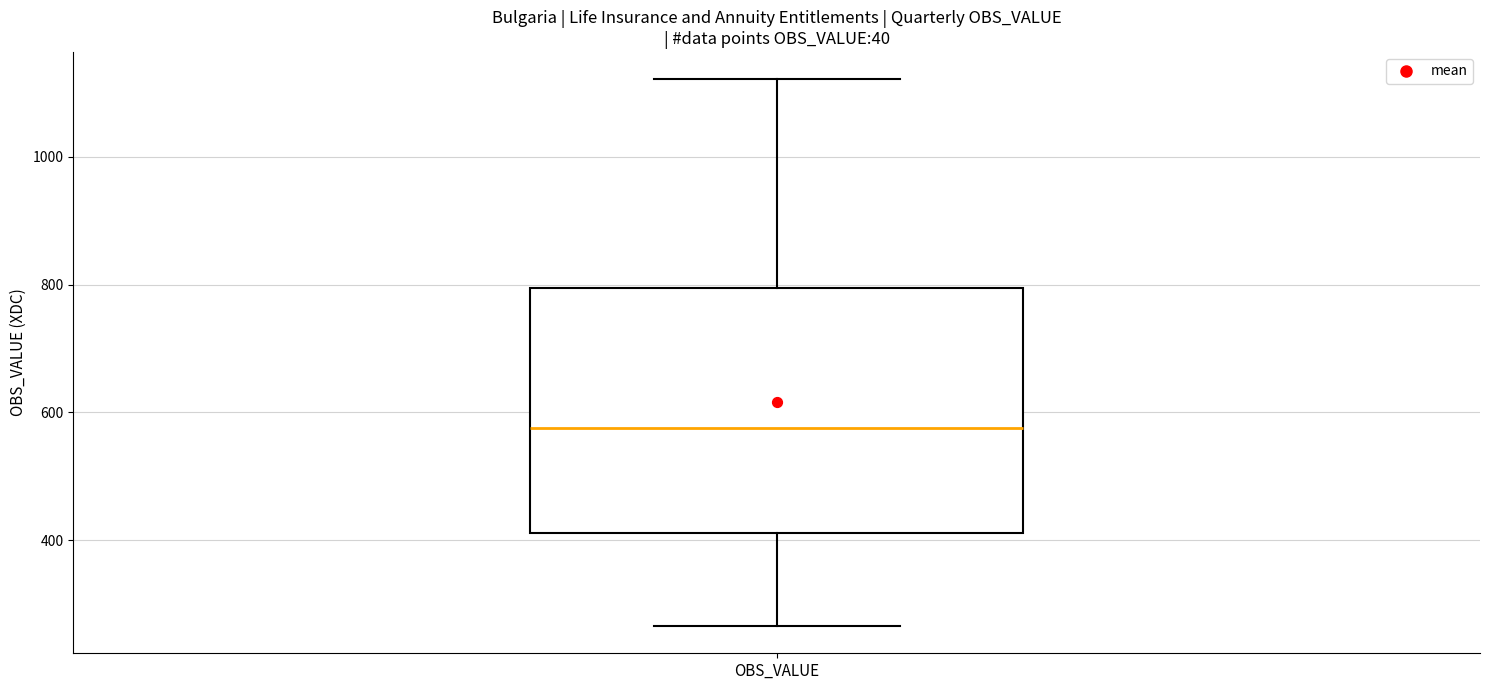

Read this box plot against the y-axis: the position of the median line, the range covered by the box, and the ends of both whiskers. The values are not printed on the chart, so give them approximately, as read against the axis.

median 580, box 420 to 800, whiskers 260 to 1120